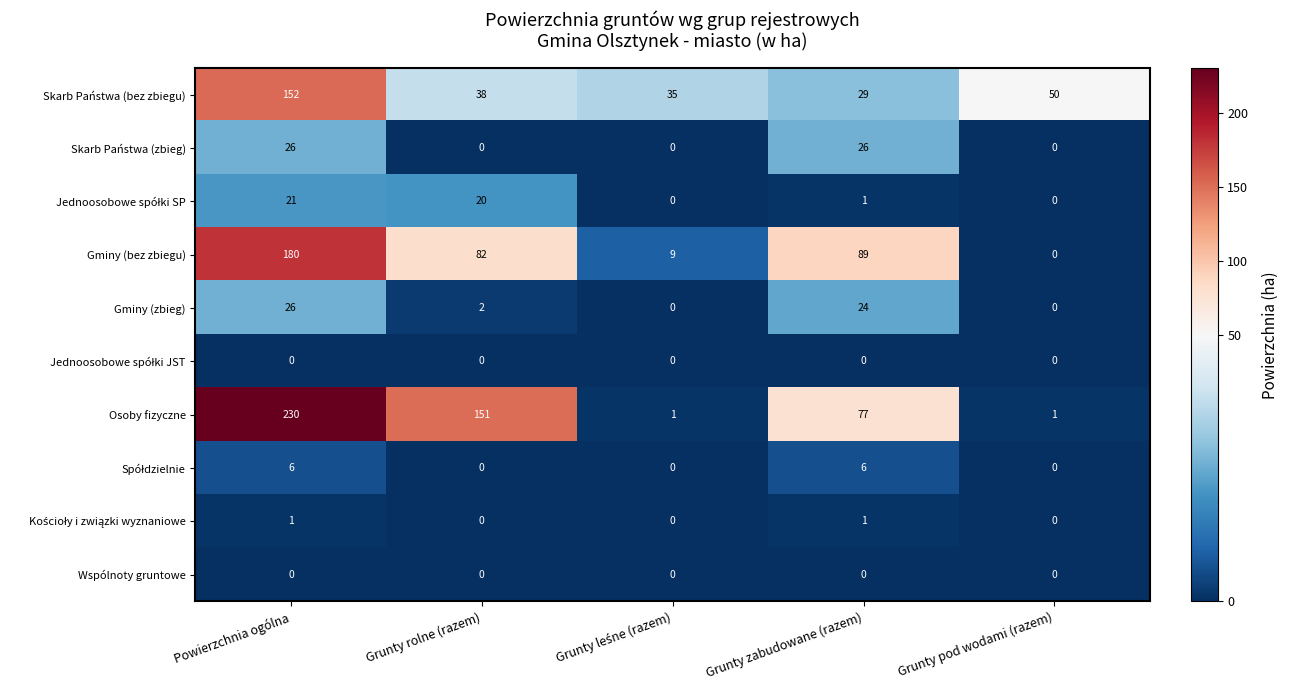

At how many categories does at least one series exceed 200?

1